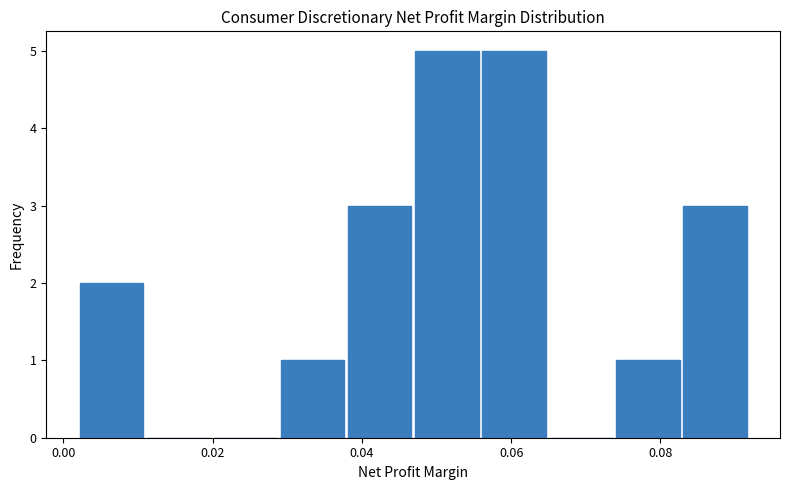

Reading left to right, list every bar in this chart as the range it spans on the x-axis followed by its height. Neither the bar edges nor the heights are printed on the chart, so give them approximately, as read against the axes.

0.002 to 0.012: 2
0.012 to 0.020: 0
0.020 to 0.030: 0
0.030 to 0.038: 1
0.038 to 0.048: 3
0.048 to 0.056: 5
0.056 to 0.066: 5
0.066 to 0.074: 0
0.074 to 0.084: 1
0.084 to 0.092: 3